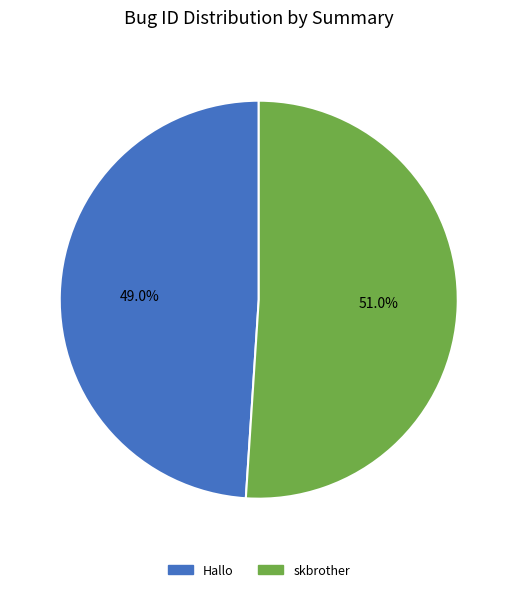

To the nearest percent, what percentage of the pie is Hallo?

49%